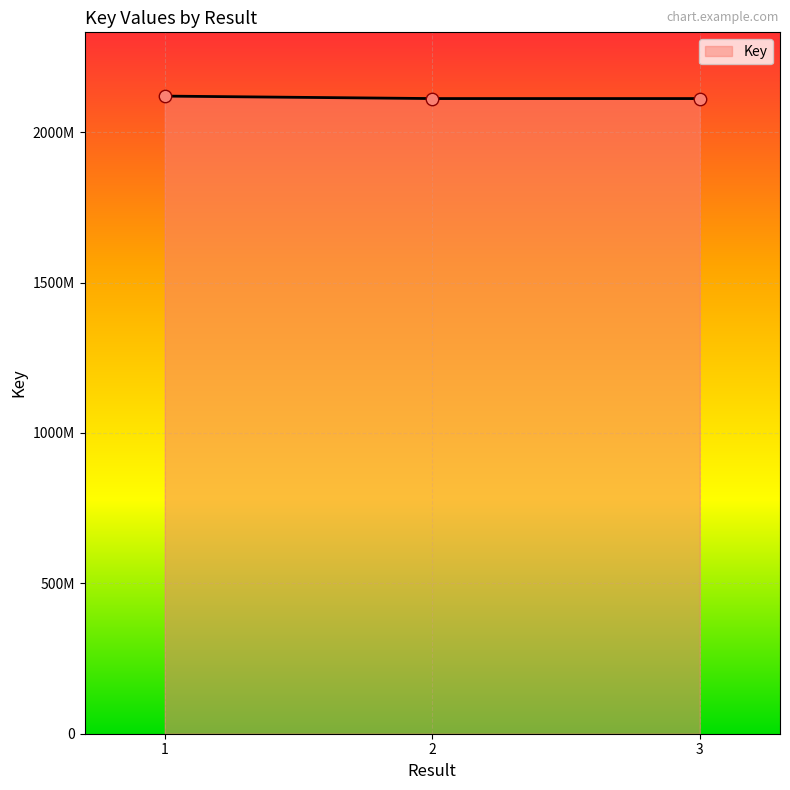

Approximately how many times larger is the value at 2 compared to 3?

1.0